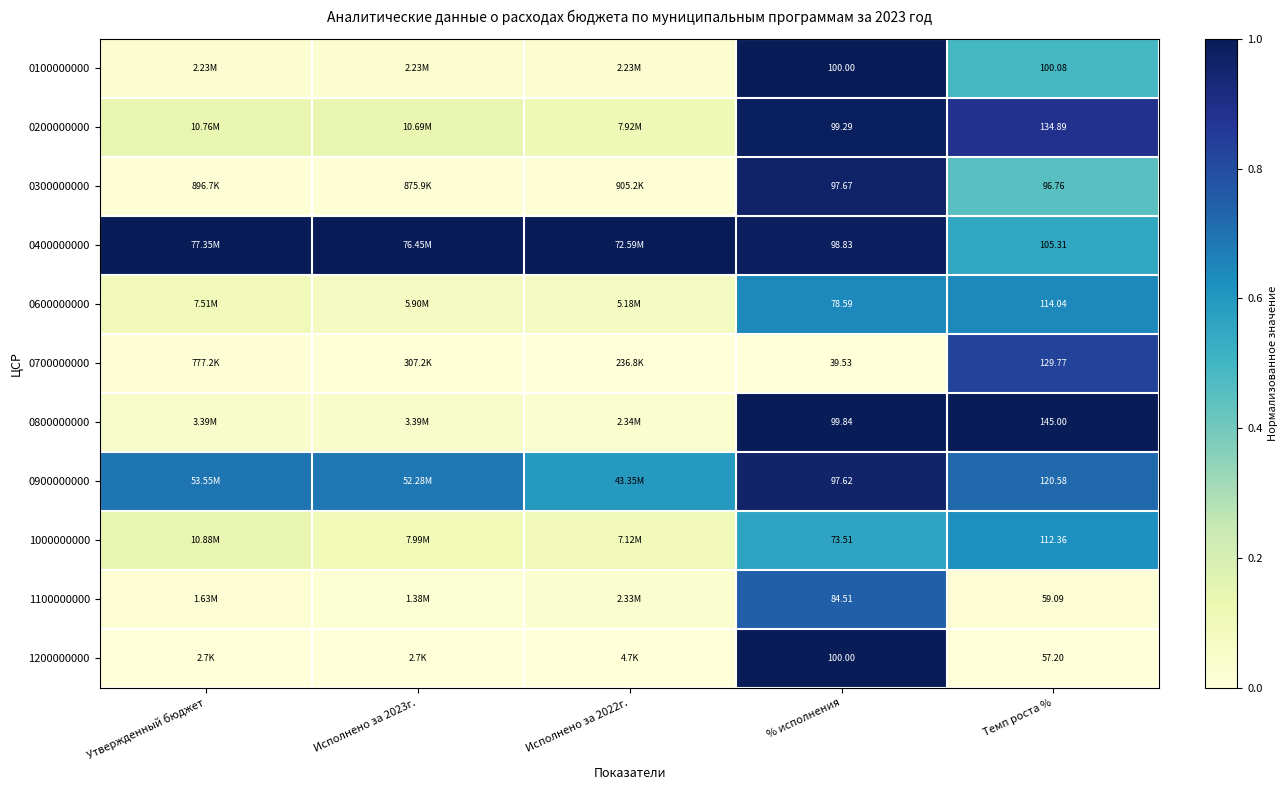

At which category is the sum across all series the highest?

% исполнения